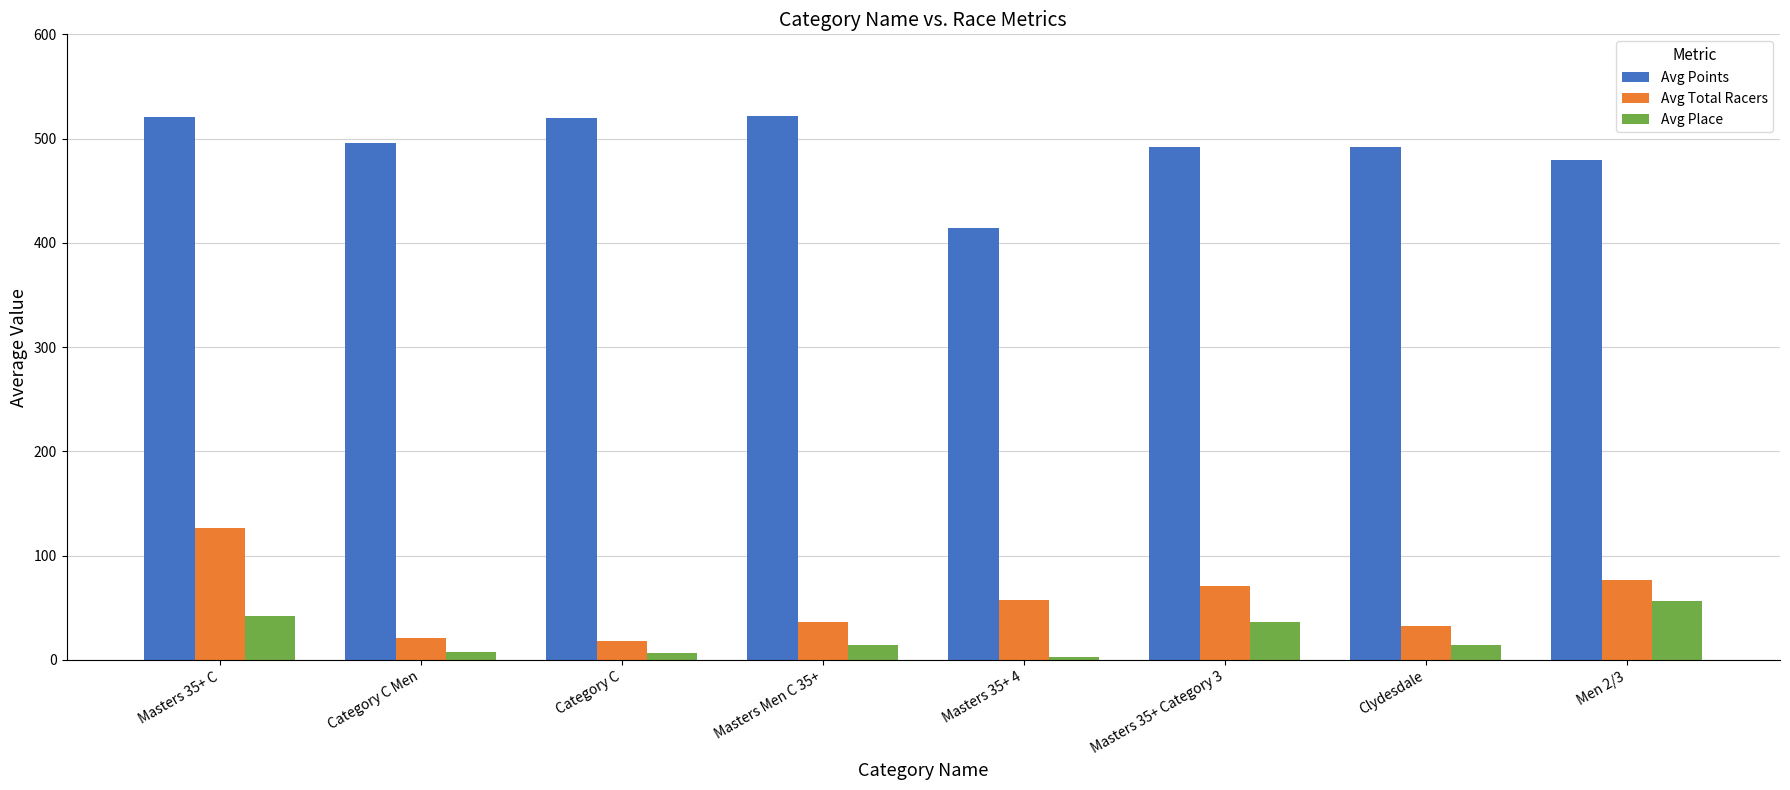

What is the total value across all series at Category C Men?

524.3